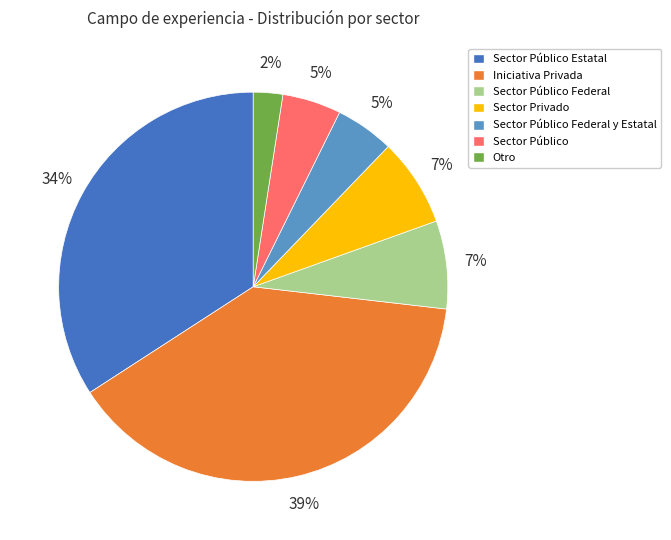

Does Iniciativa Privada represent more than half of the total?

No